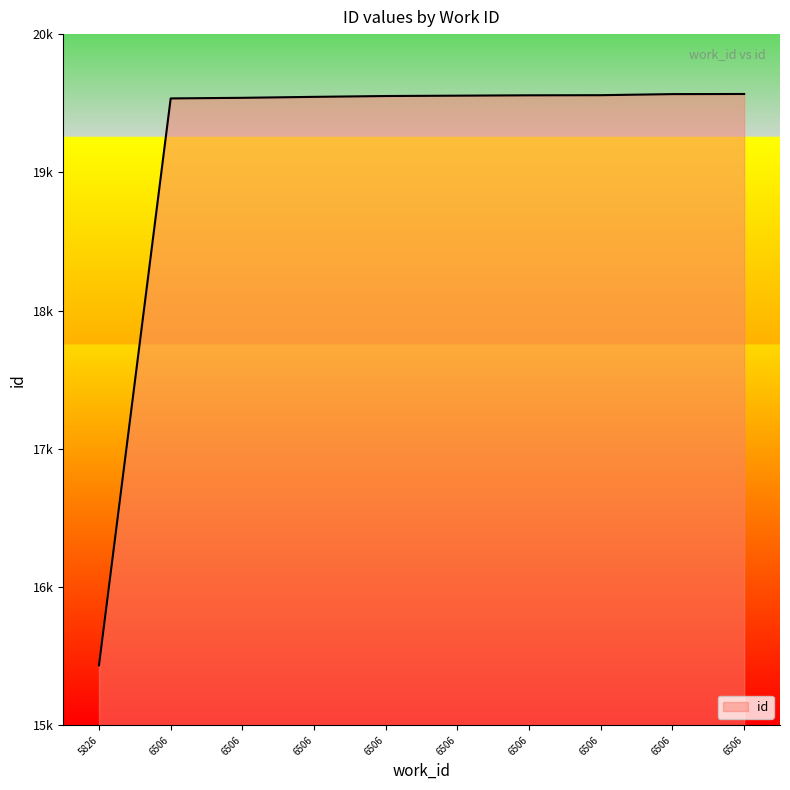

Does the chart have visible grid lines?

No